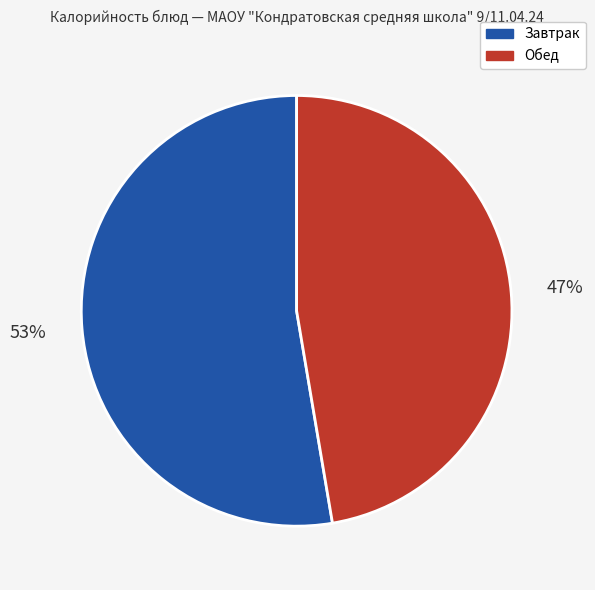

Does any single category account for the majority?

Yes